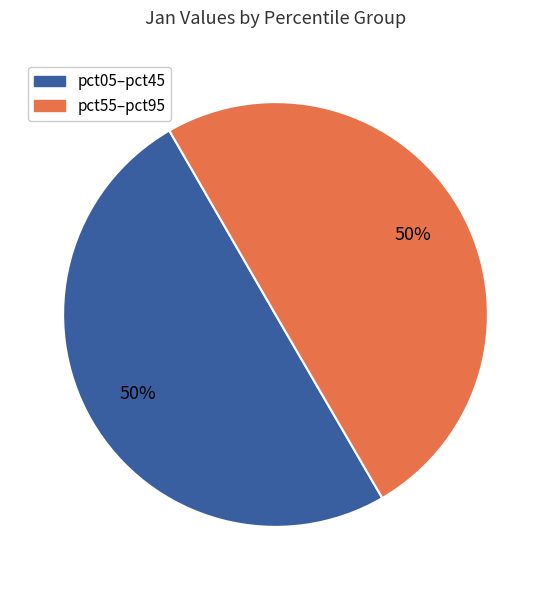

To the nearest percent, what is the average slice percentage?

50%